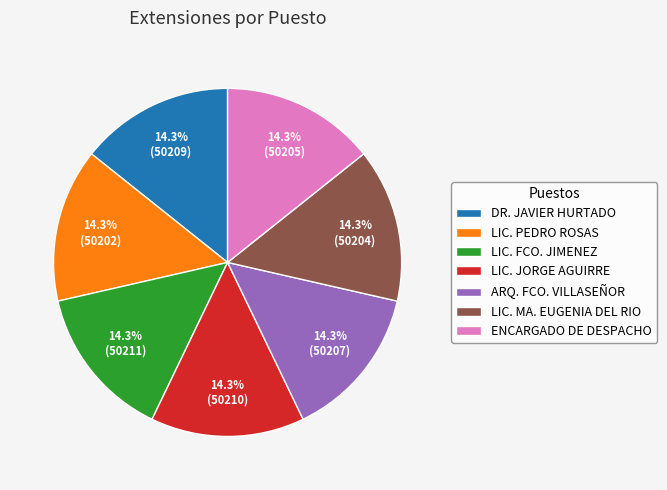

Is LIC. PEDRO ROSAS the majority of the pie?

No